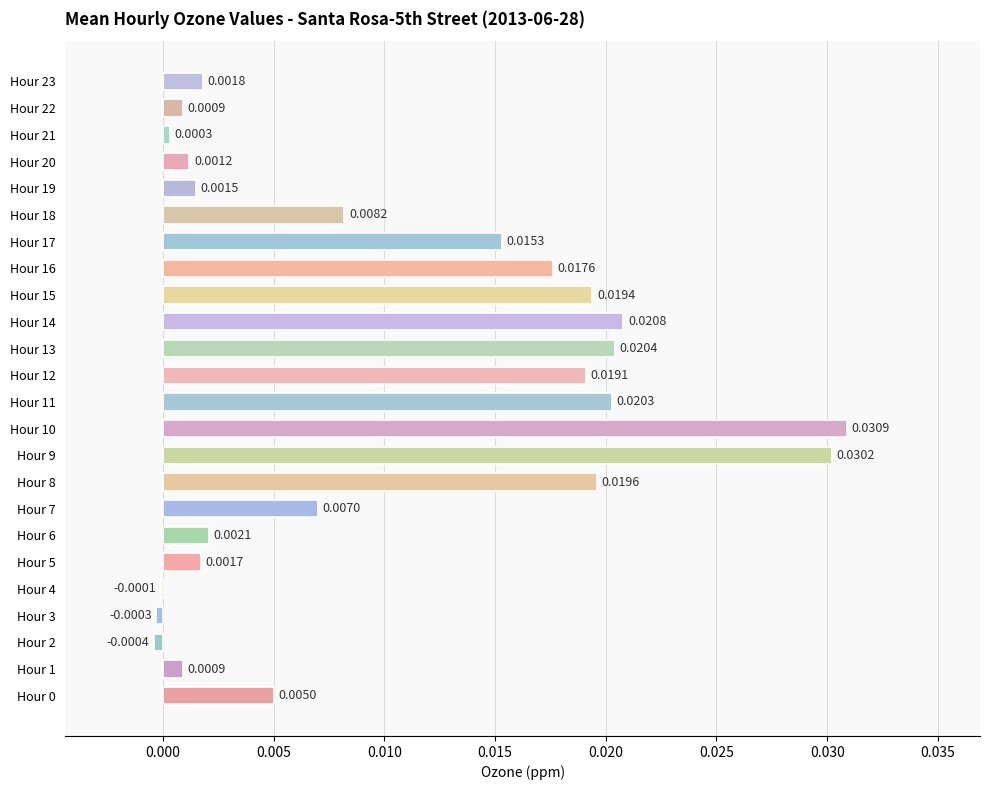

How many positive values are there?

21